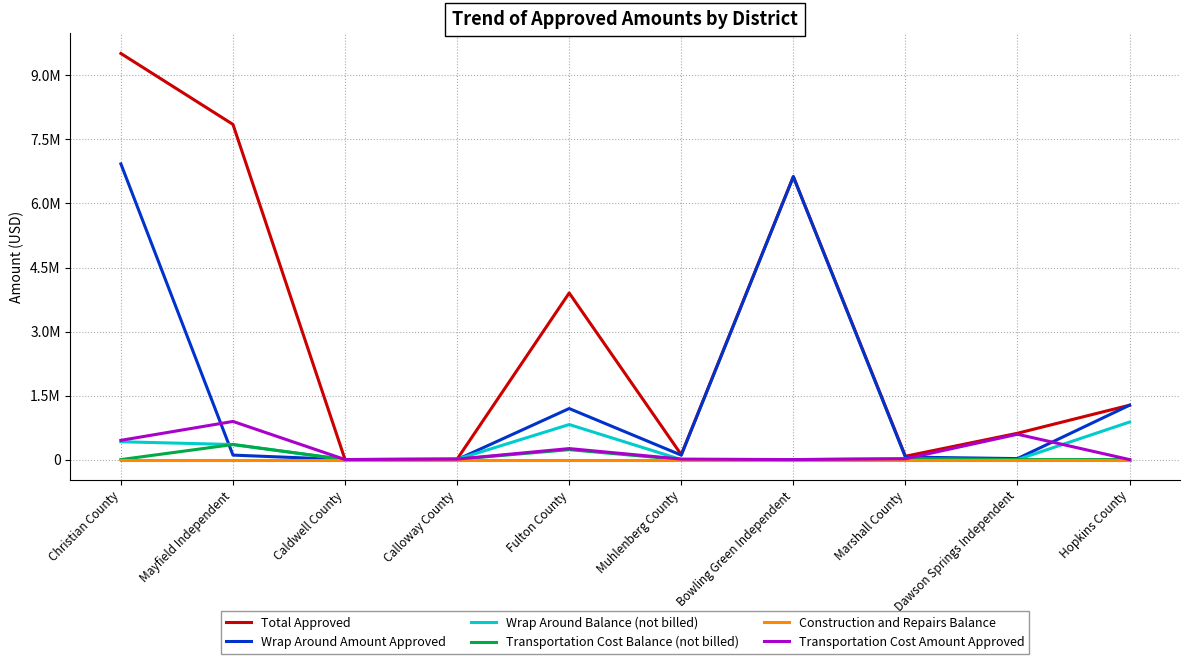

At which label does Wrap Around Balance (not billed) reach its peak?

Hopkins County